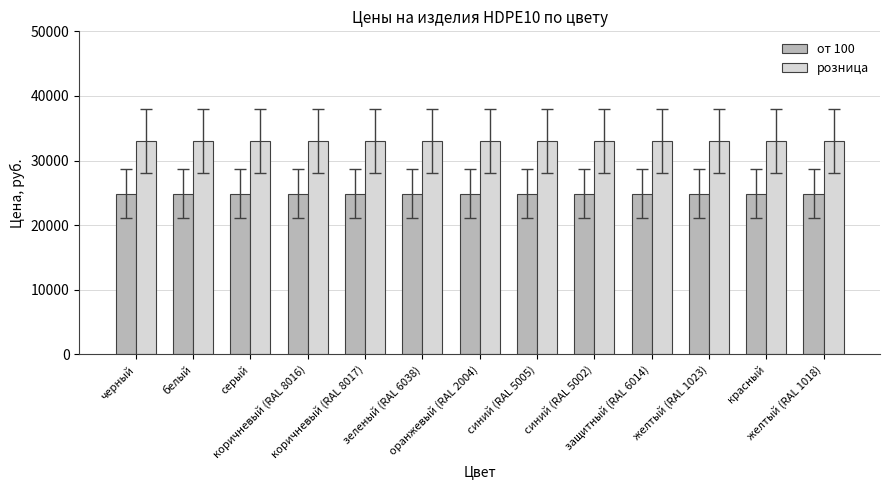

What position from the right is оранжевый (RAL 2004)?

7